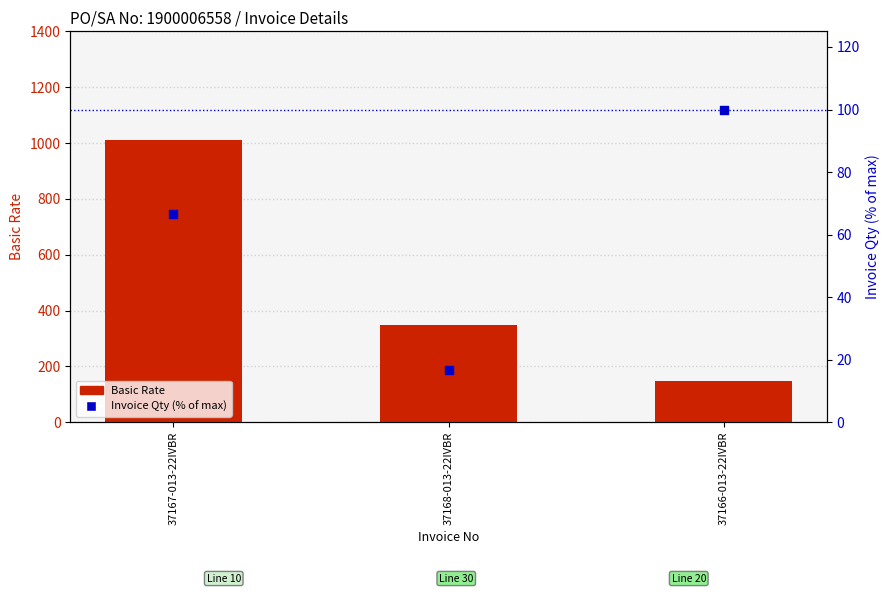

At which category is the sum across all series the highest?

37167-013-22IVBR